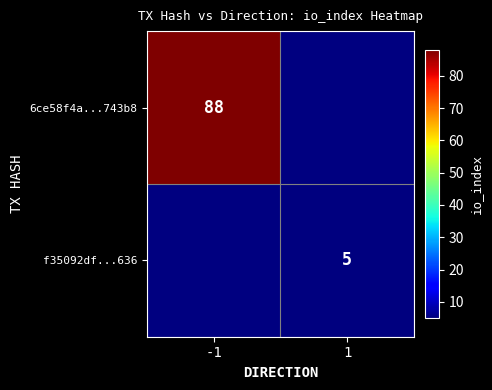

Count the number of data series in this chart.

2